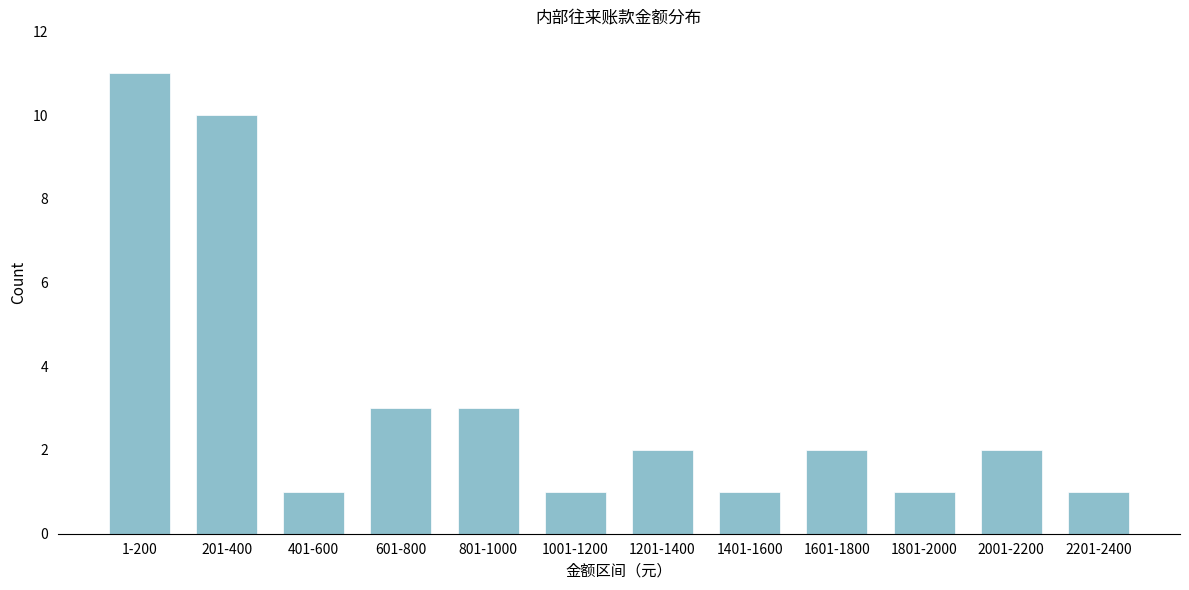

Reading left to right, extract all data points from this chart.

11	10	1	3	3	1	2	1	2	1	2	1